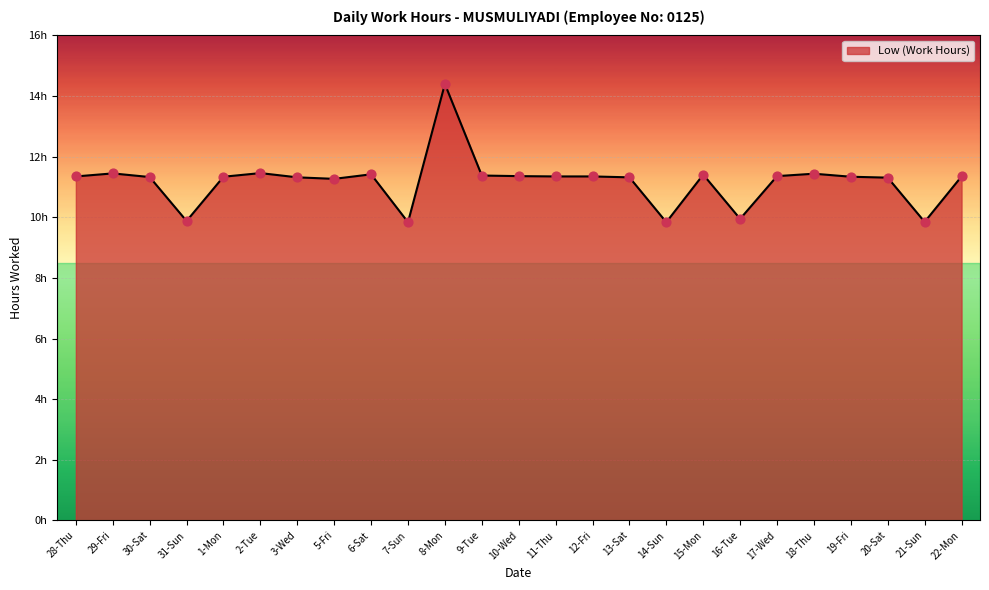

What is the change in value from 28-Thu to 15-Mon?

+0.1